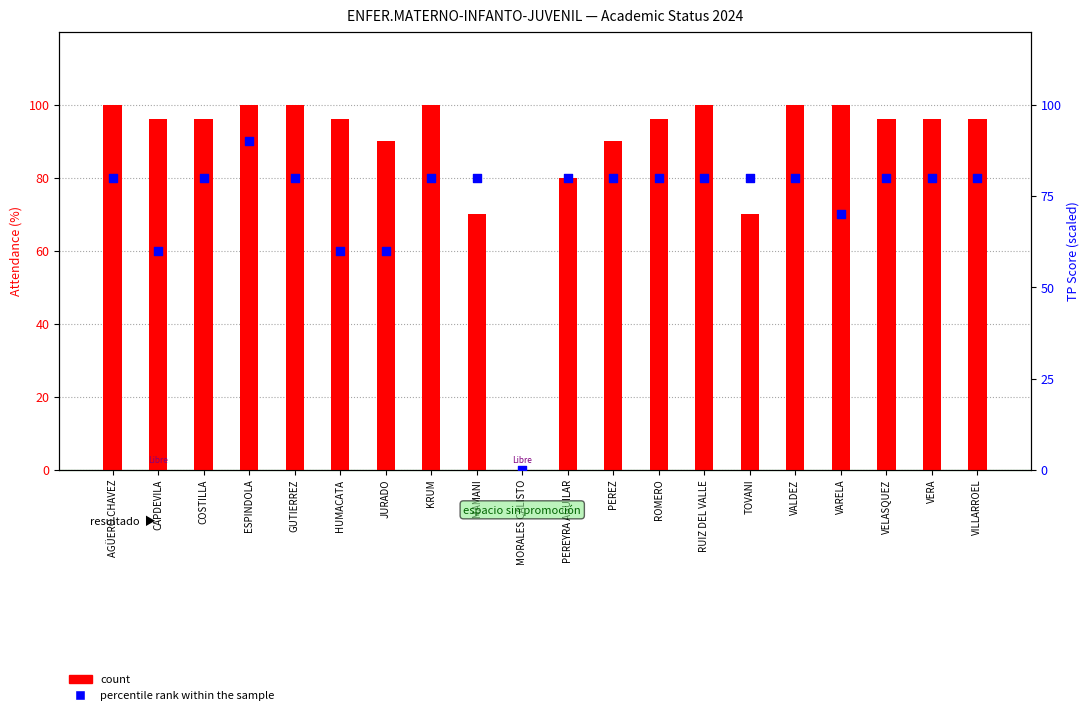

Which series has the widest spread of Y values?

count